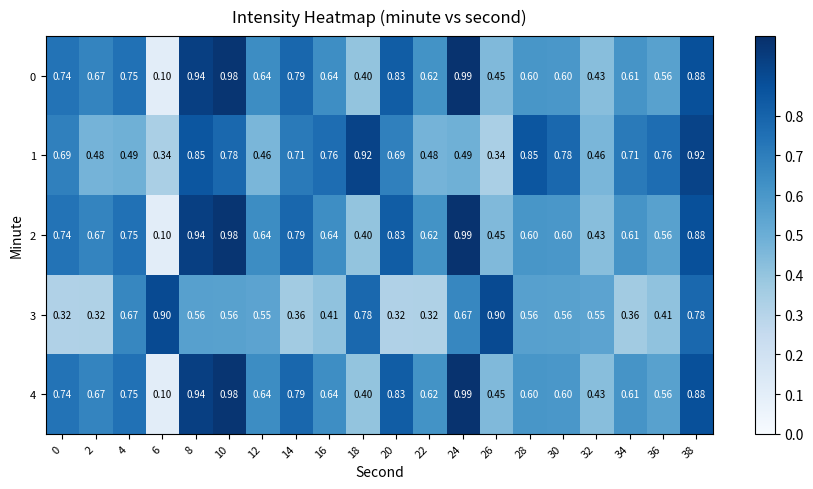

Count the number of categories in the chart.

20